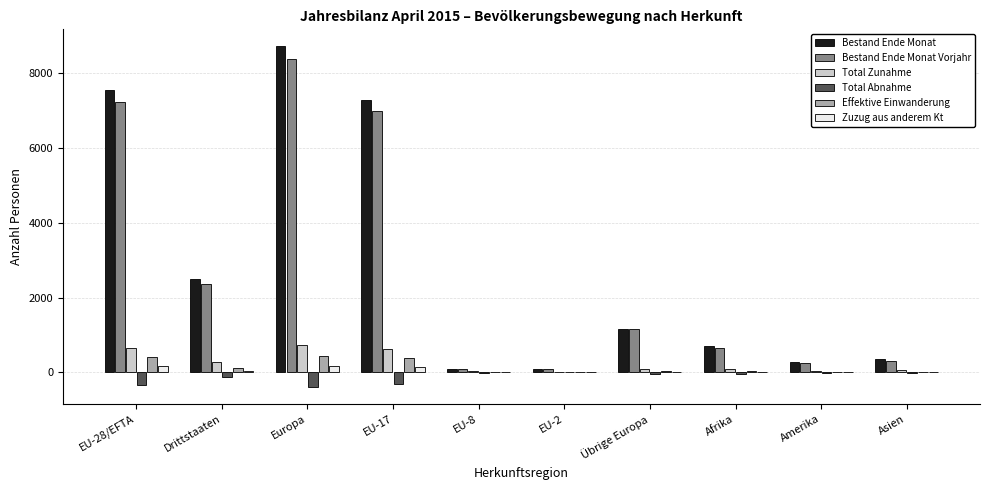

Is the value of Total Abnahme at Afrika greater than the value of Bestand Ende Monat Vorjahr at EU-28/EFTA?

No